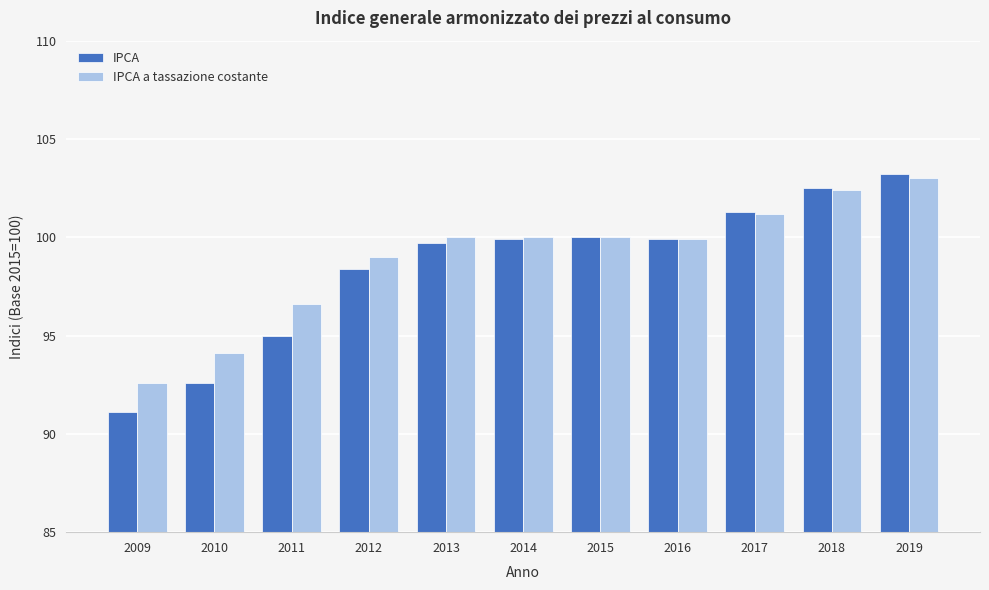

What is the lowest value of the IPCA a tassazione costante series?

92.6